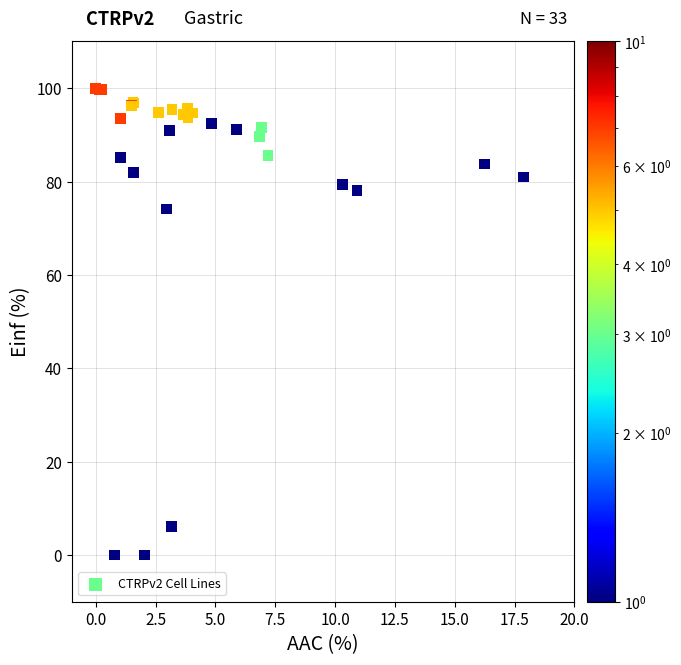

What Y value in the scatter plot is closest to 50?

74.1